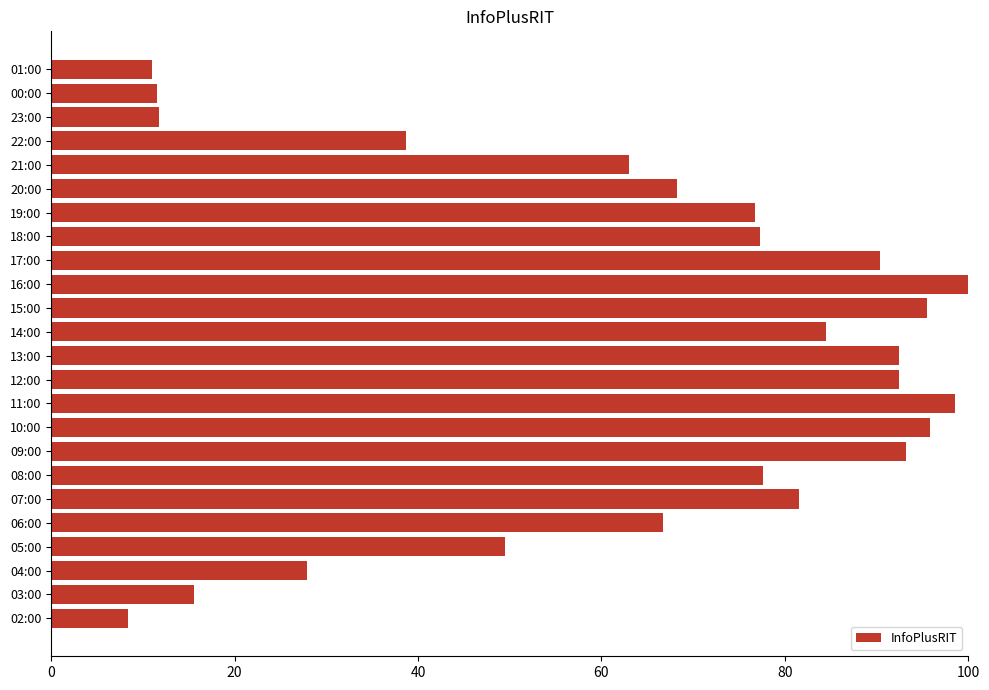

What is the minimum value shown in the chart?

8.3